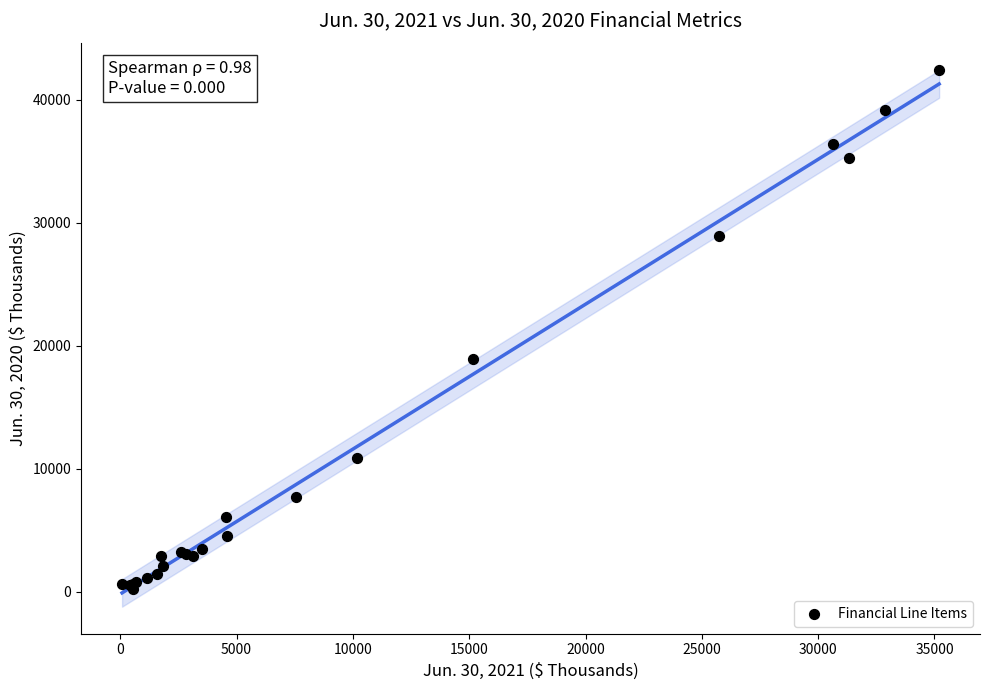

What Y value in the scatter plot is closest to 21341?

18913